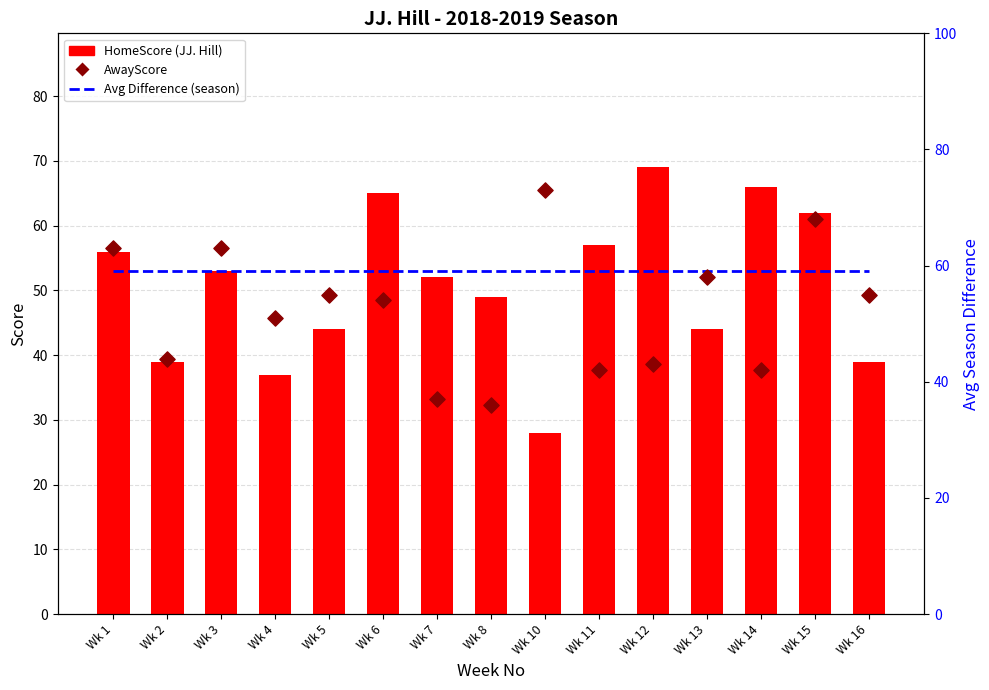

What are all the series names shown in the legend?

HomeScore (JJ. Hill), Avg Difference (season), AwayScore